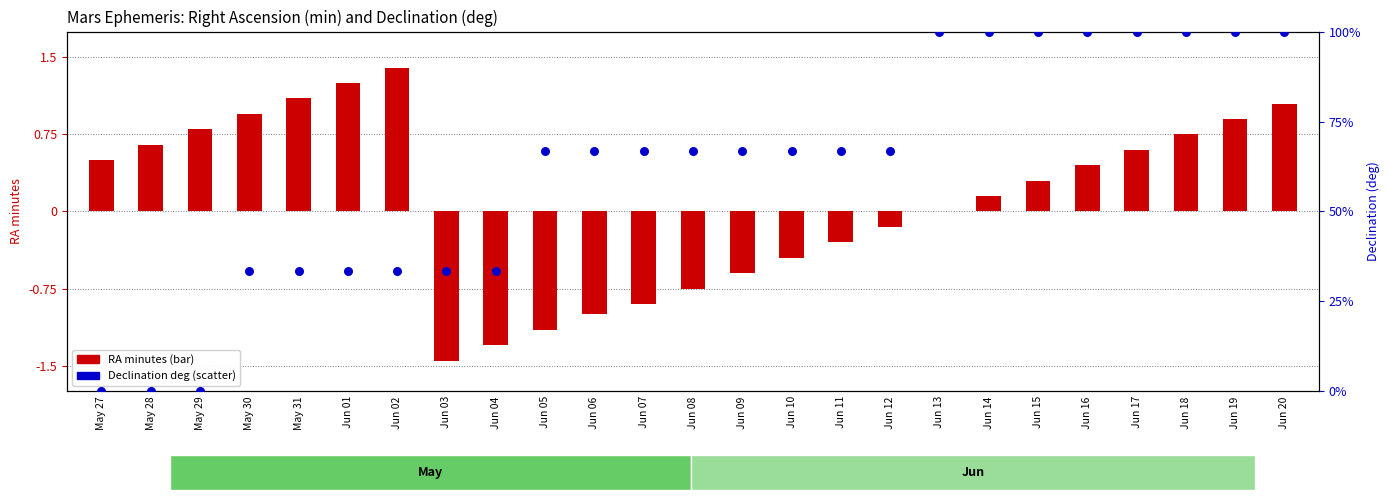

Which series contains the highest Y value?

Declination deg (scatter)